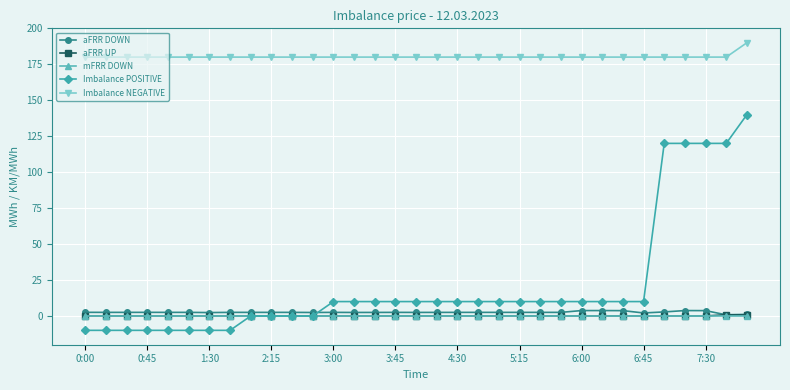

What is the minimum value shown in the chart?

-10.0